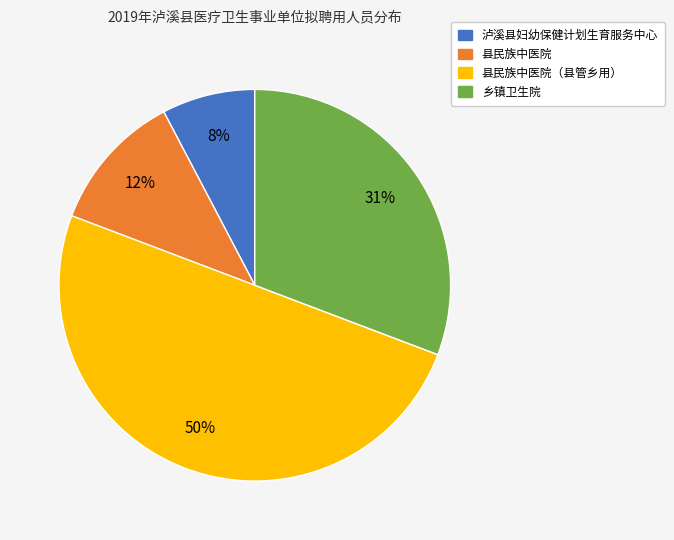

To the nearest percent, what is the average slice percentage?

25%